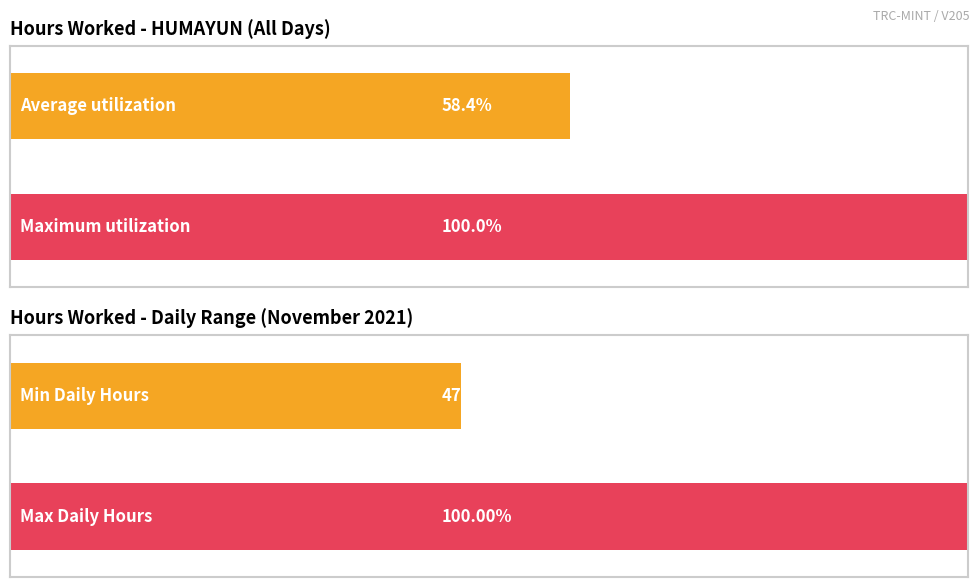

The Hours Worked series shows 7.1 at 10. True or false?

False